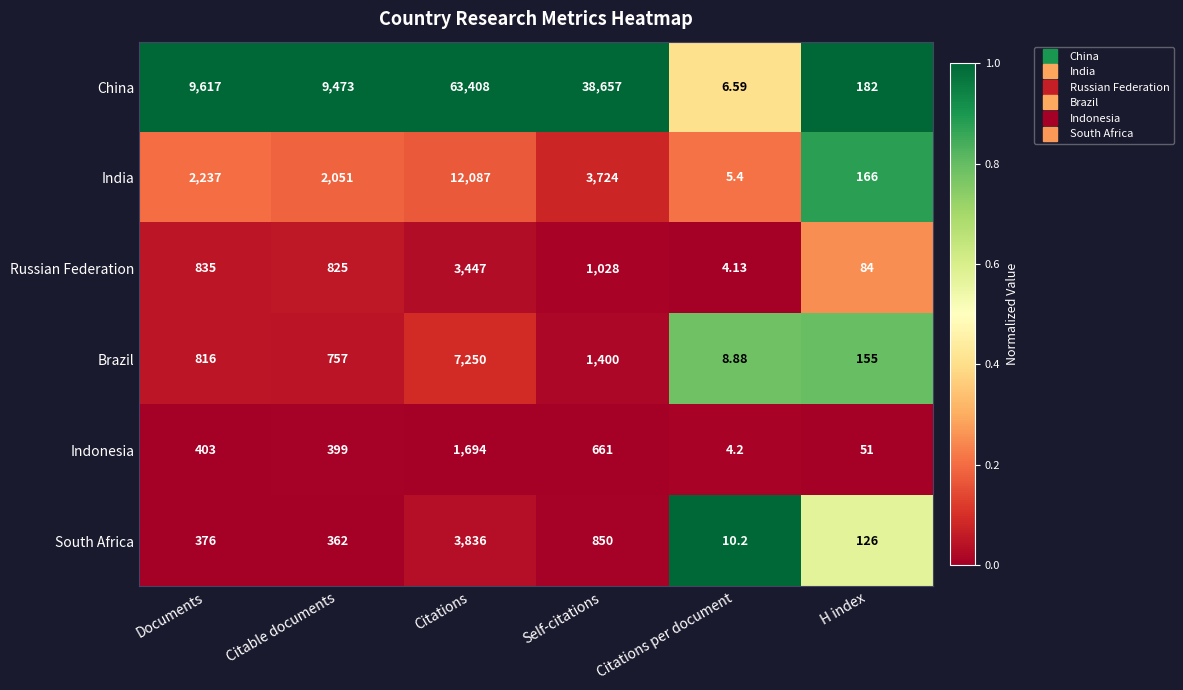

At Citations, list the series in order from largest to smallest.

China, India, Brazil, South Africa, Russian Federation, Indonesia